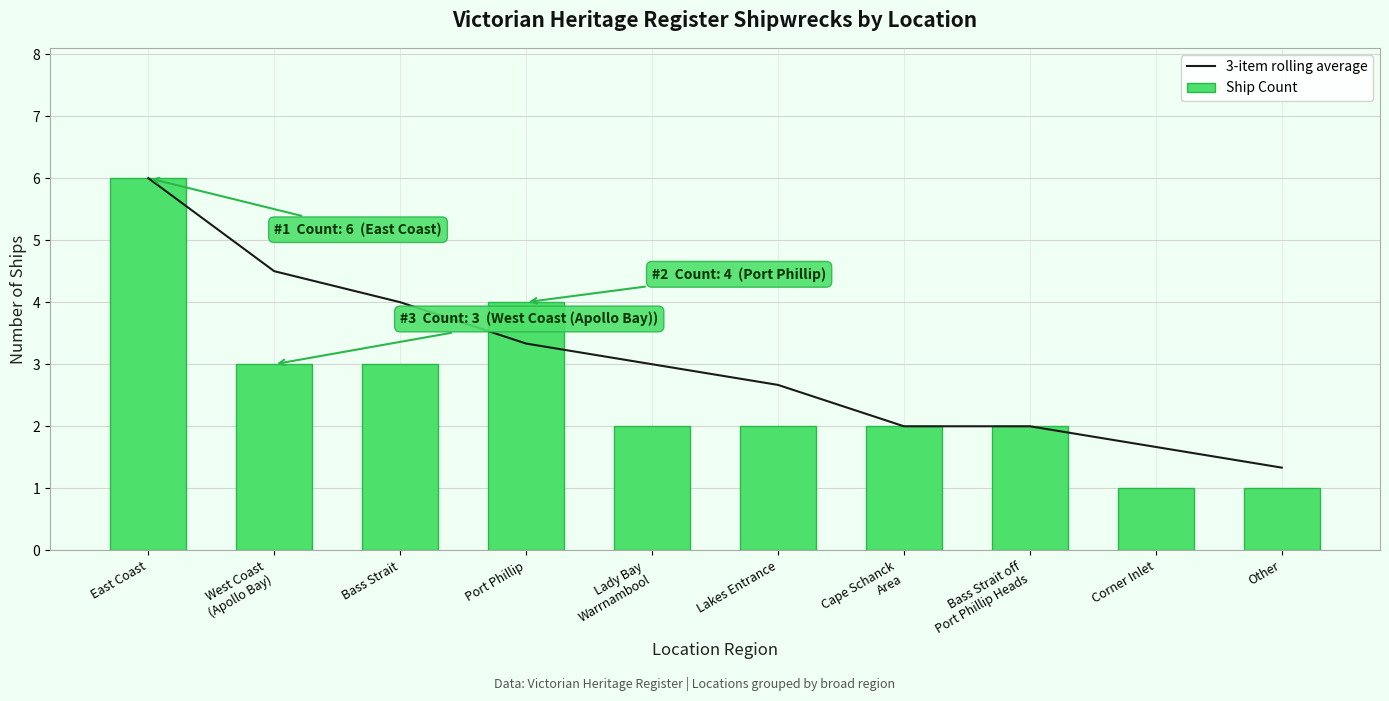

Does the chart contain any negative values?

No